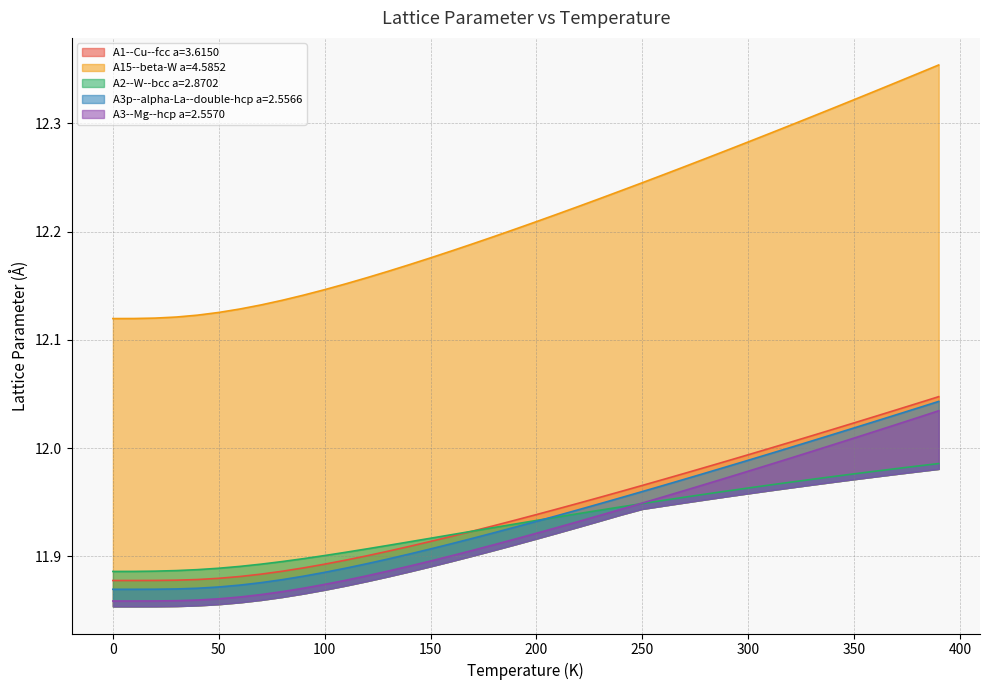

Which series has the largest total across all categories?

A15--beta-W a=4.5852